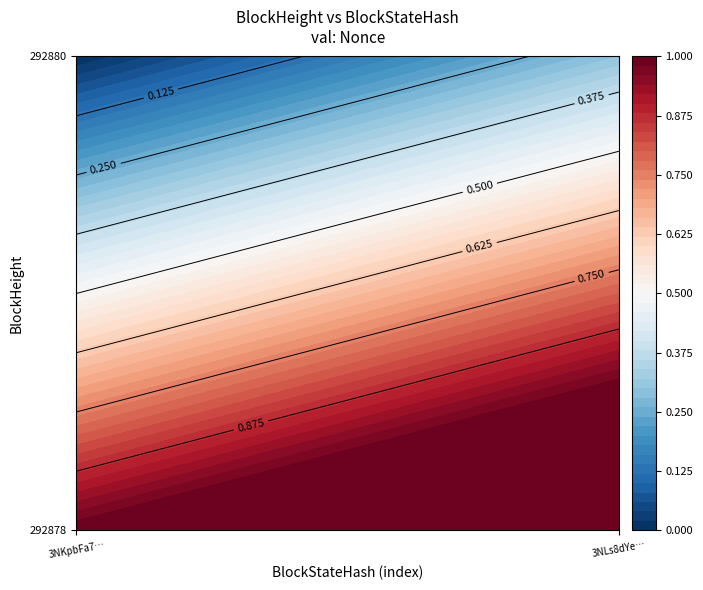

The value of 292878 at 1 is 1. True or false?

True